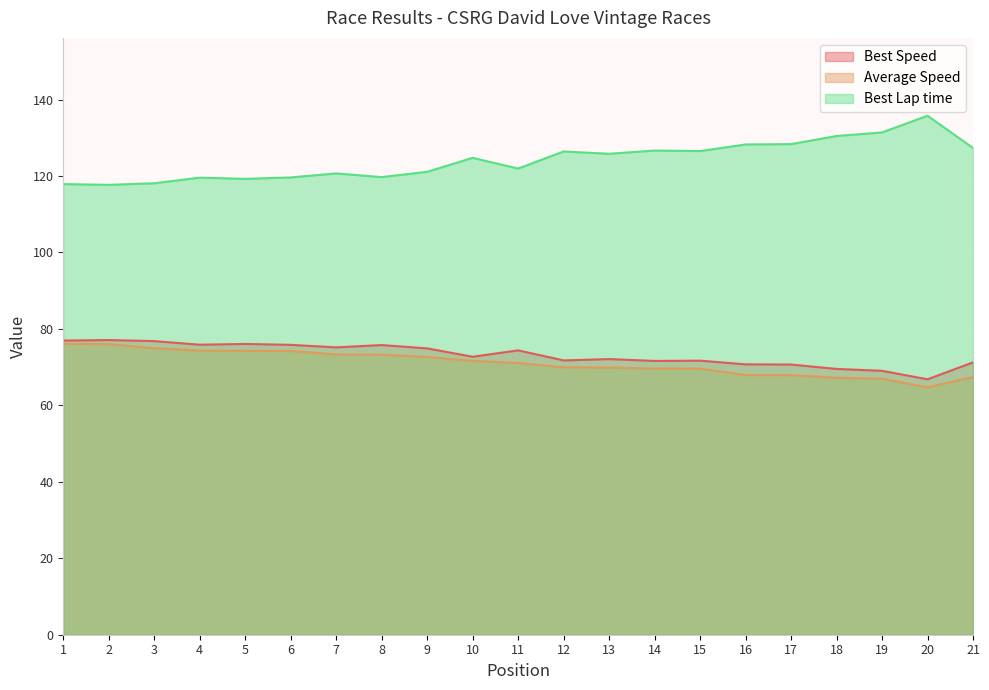

Which category has the lowest value across all series?

20